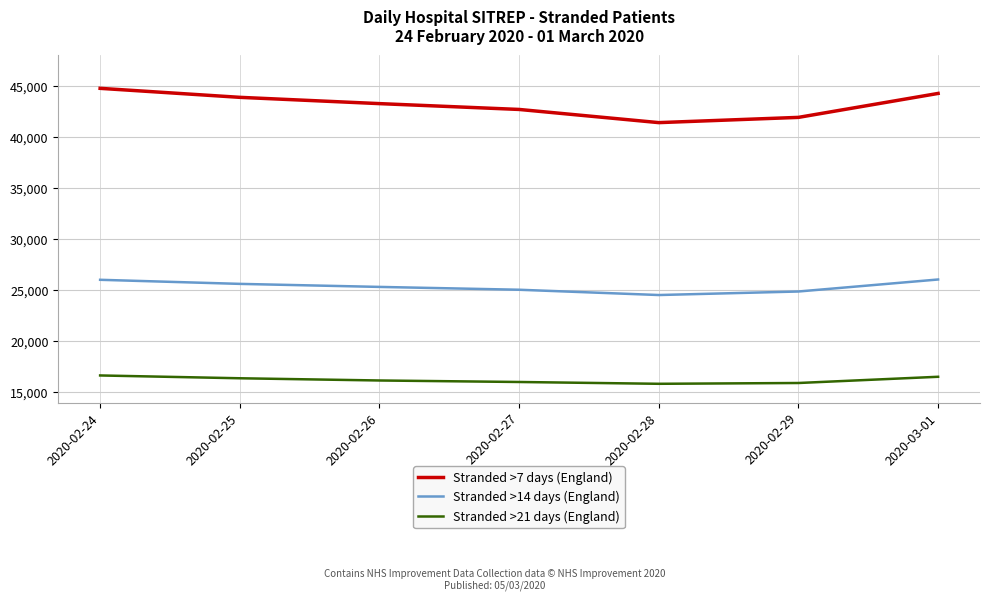

Rank the series by their average value, from highest to lowest.

Stranded >7 days (England), Stranded >14 days (England), Stranded >21 days (England)